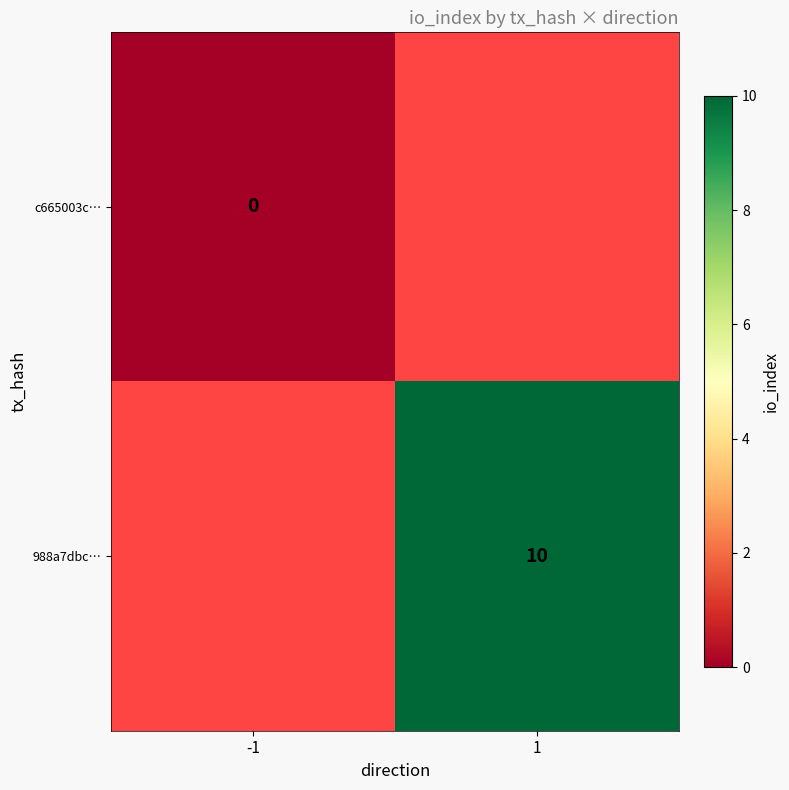

True or false: 988a7dbc… has a value of 10 at 1.

True